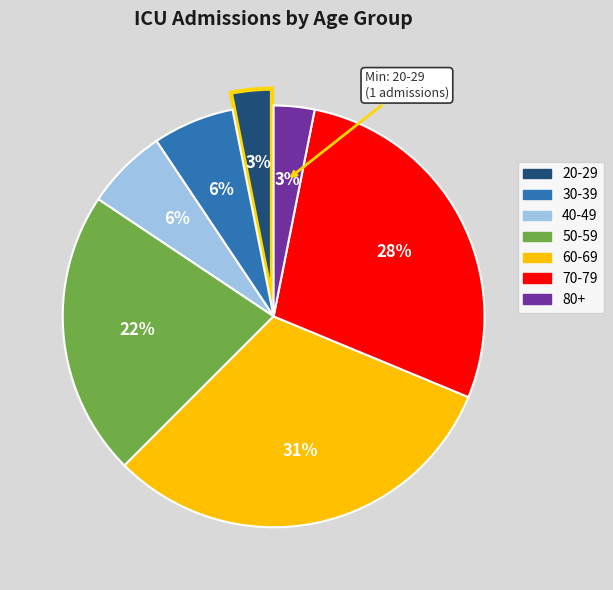

What is the largest slice in the pie chart?

60-69